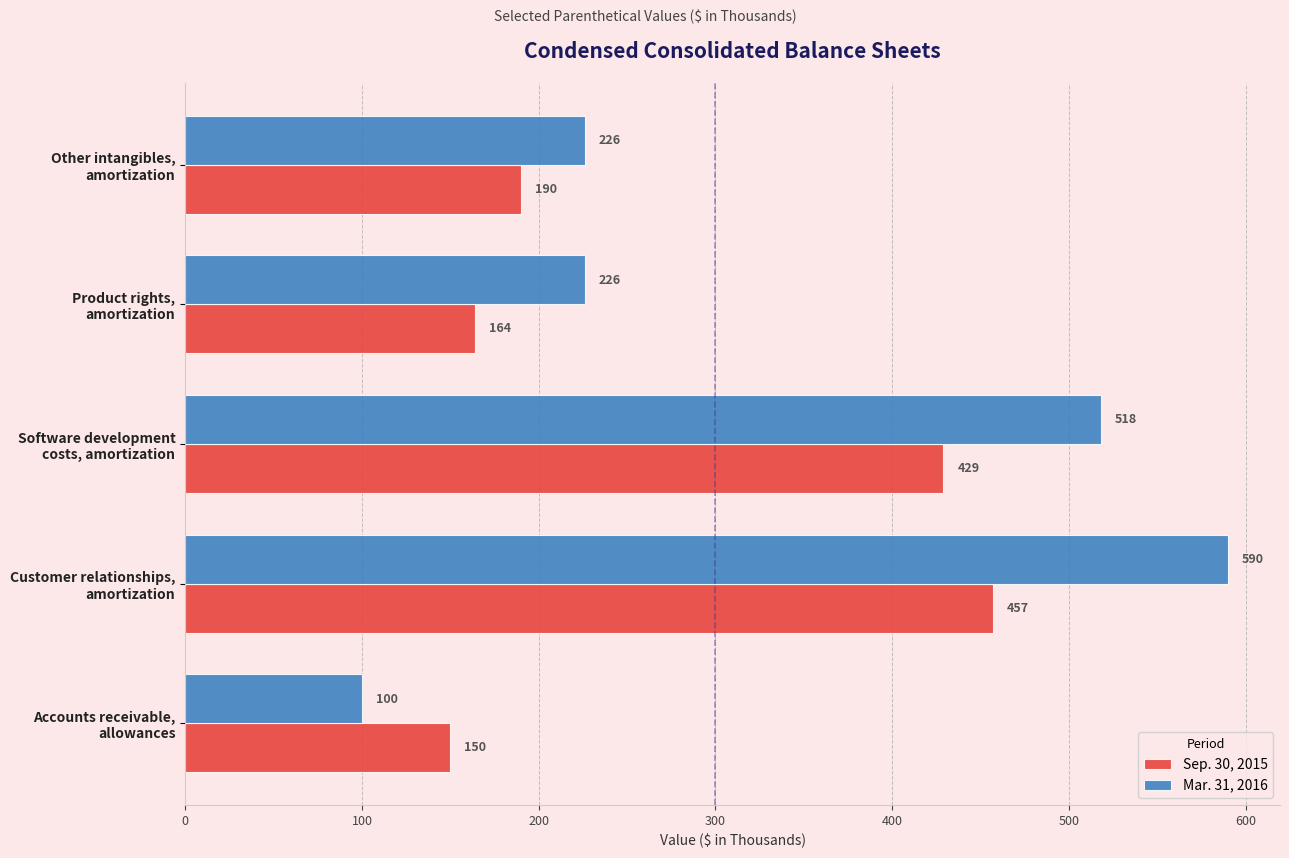

At which category is the sum across all series the highest?

Customer relationships,
amortization